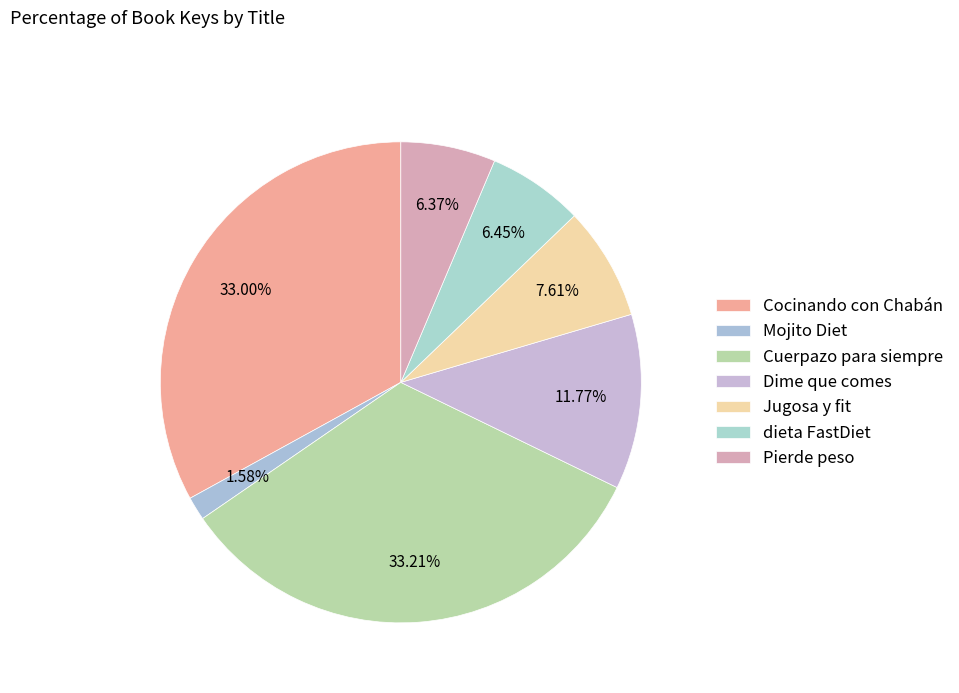

Rank the categories by value from highest to lowest.

Cuerpazo para siempre, Cocinando con Chabán, Dime que comes, Jugosa y fit, dieta FastDiet, Pierde peso, Mojito Diet